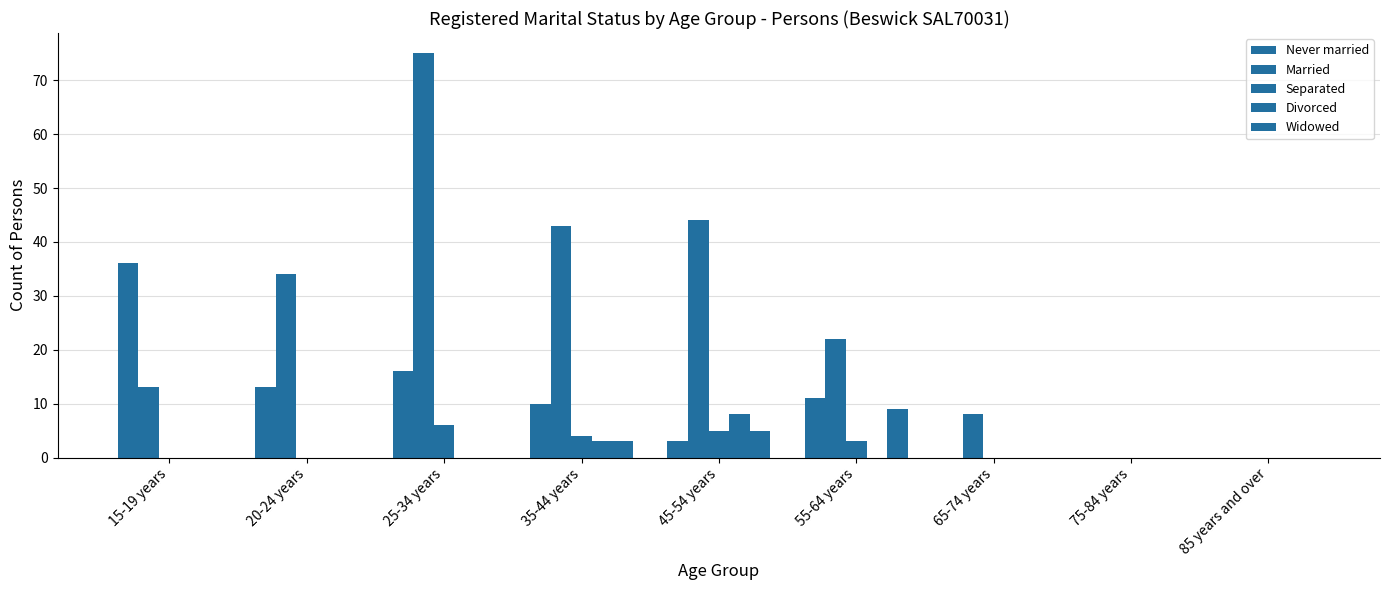

What is the maximum value for Divorced?

8